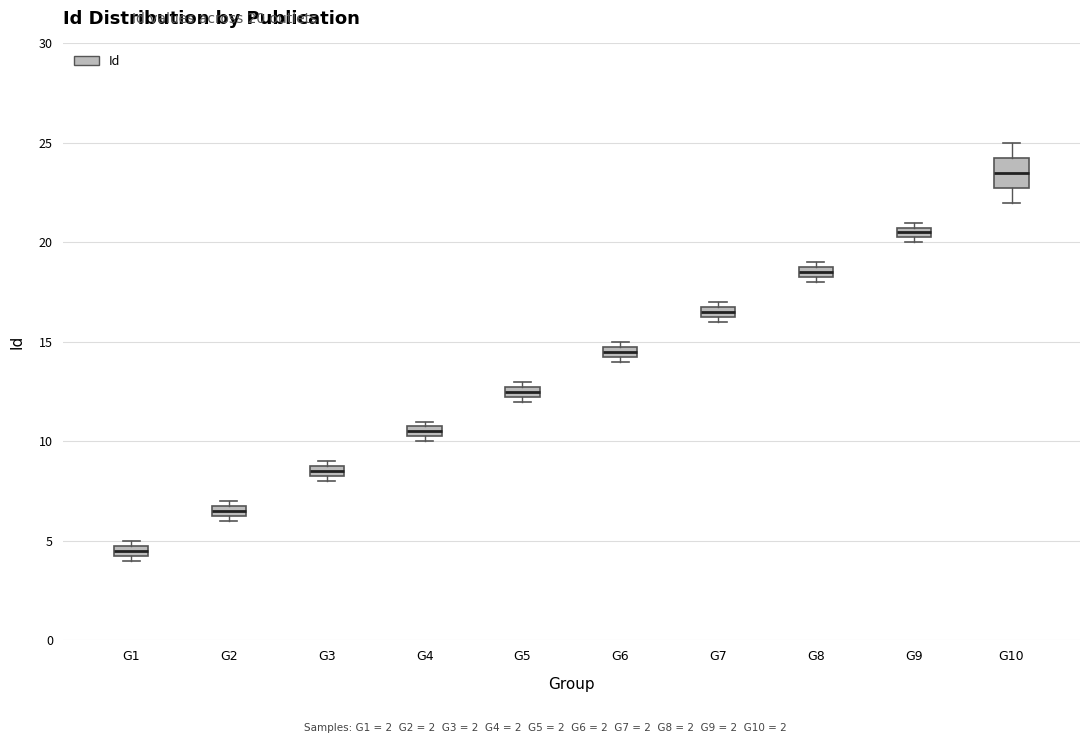

Which box is the tallest, from its lower edge to its upper edge?

G10